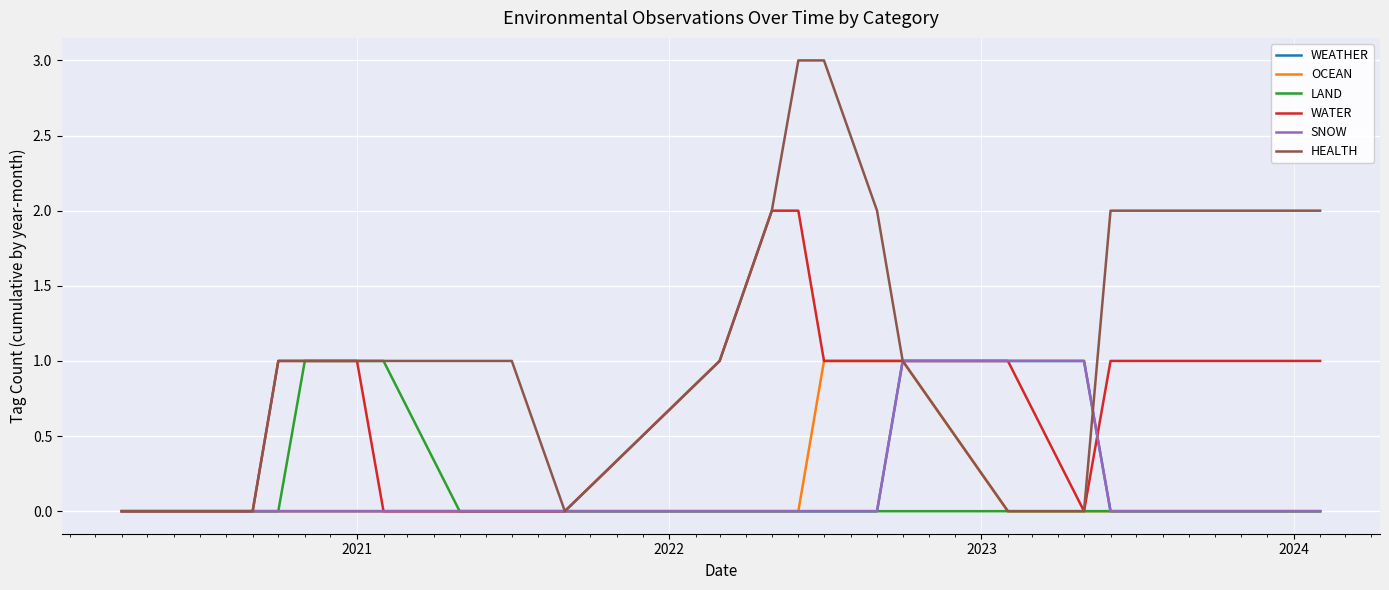

True or false: LAND and WATER intersect in this chart.

False